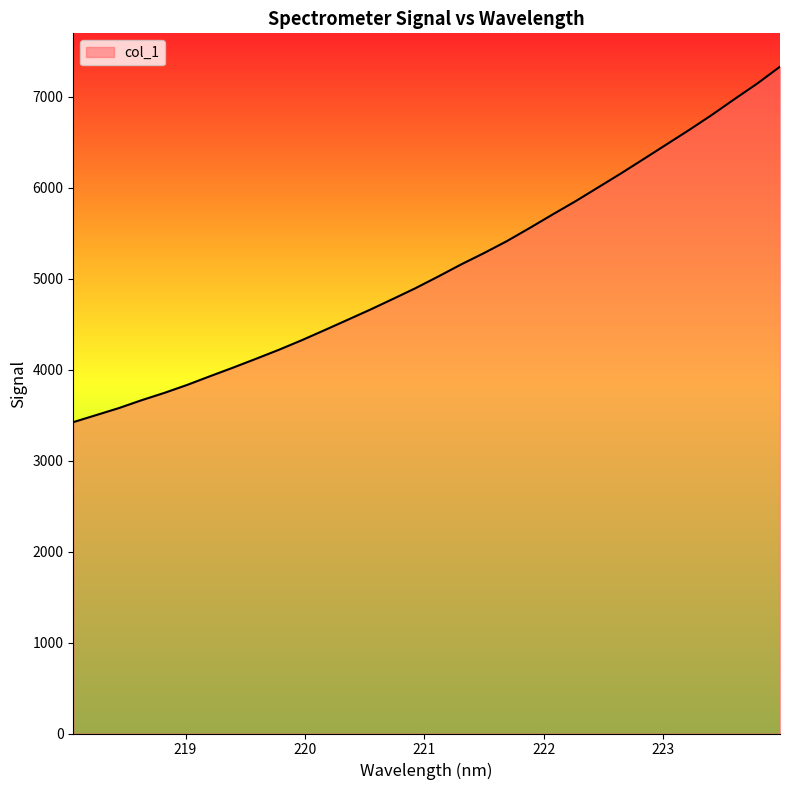

True or false: there are more than 2 points higher than both neighbors.

False